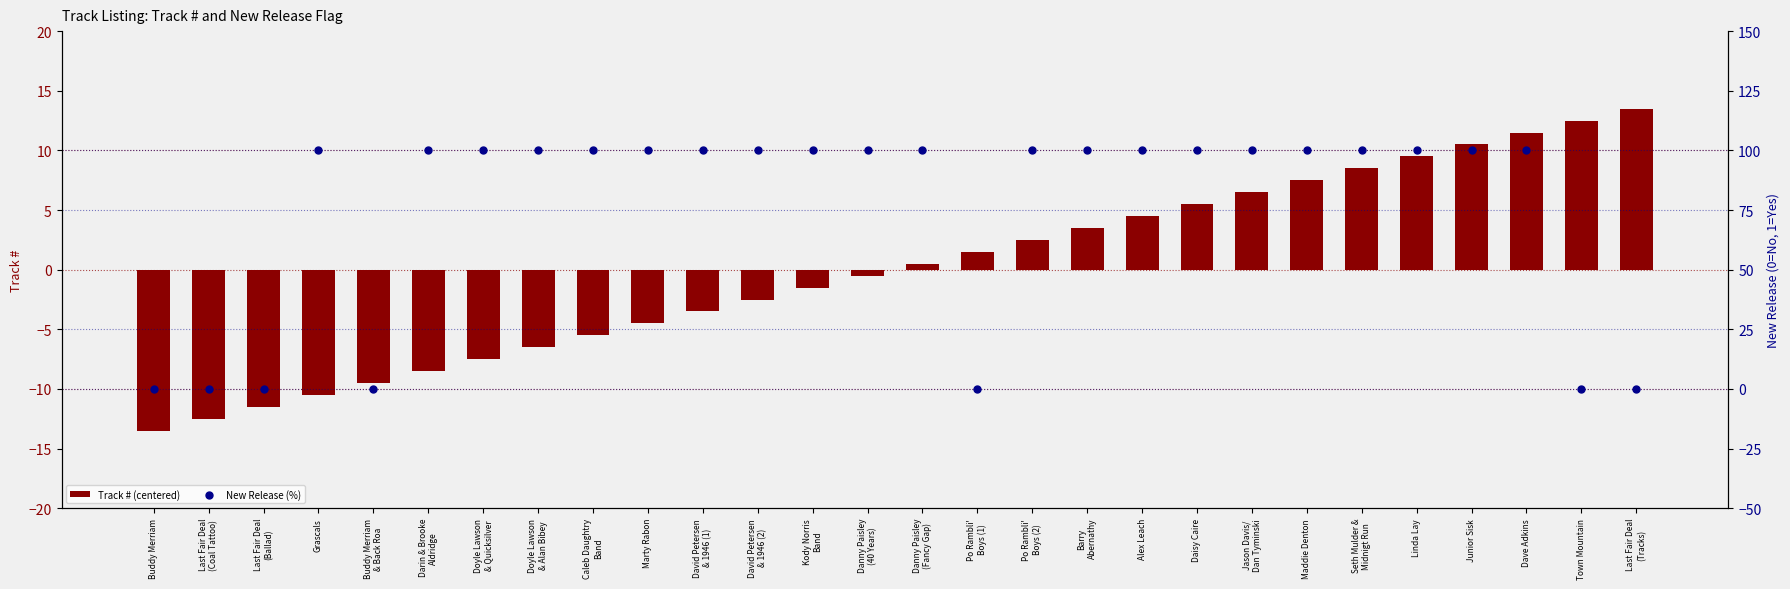

At which category is the sum across all series the highest?

Dave Adkins